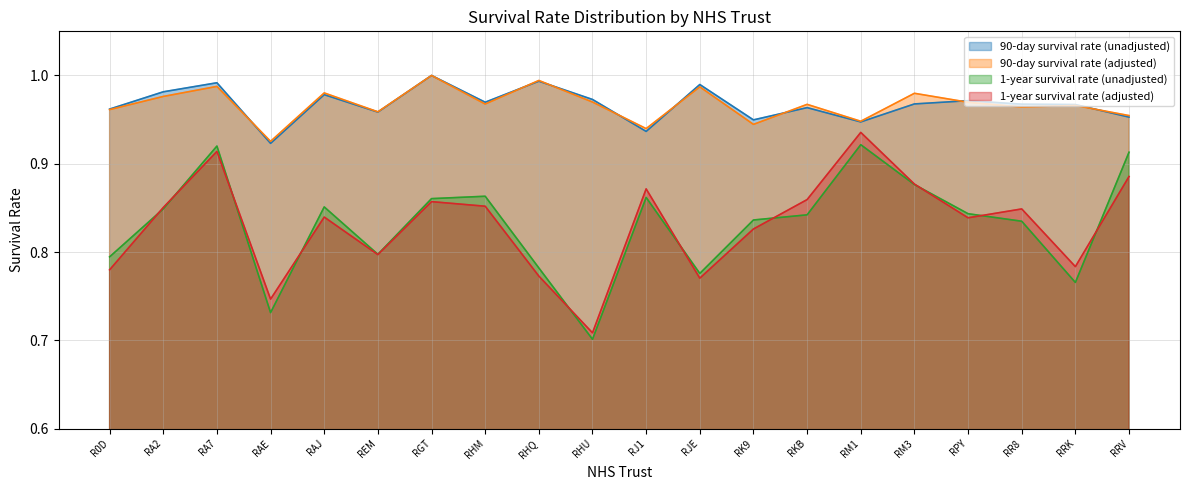

Which series has the widest spread of values?

1-year survival rate (adjusted)